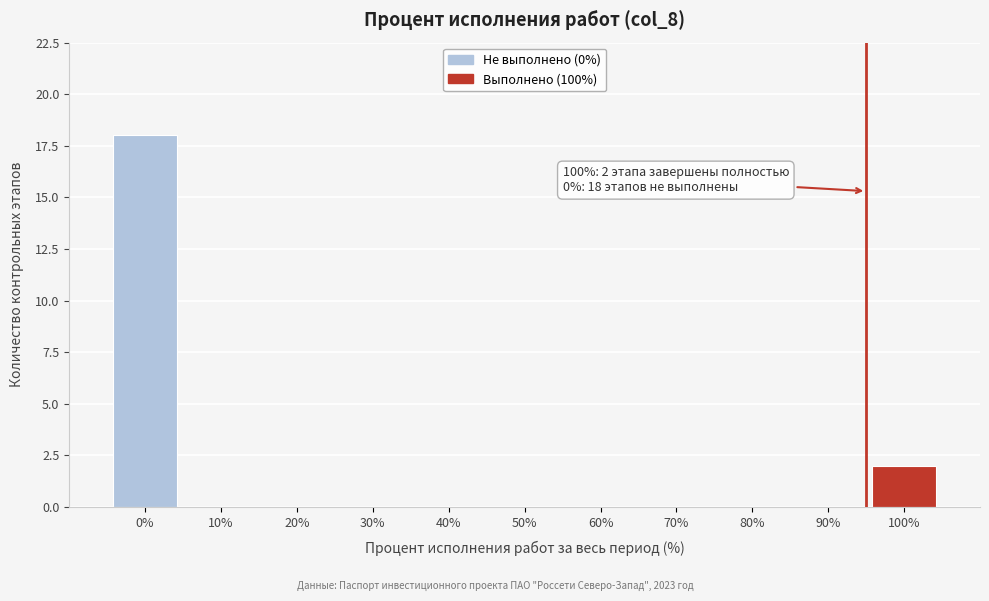

Reading left to right, what are all the values shown in this chart?

0%=18	10%=0	20%=0	30%=0	40%=0	50%=0	60%=0	70%=0	80%=0	90%=0	100%=2